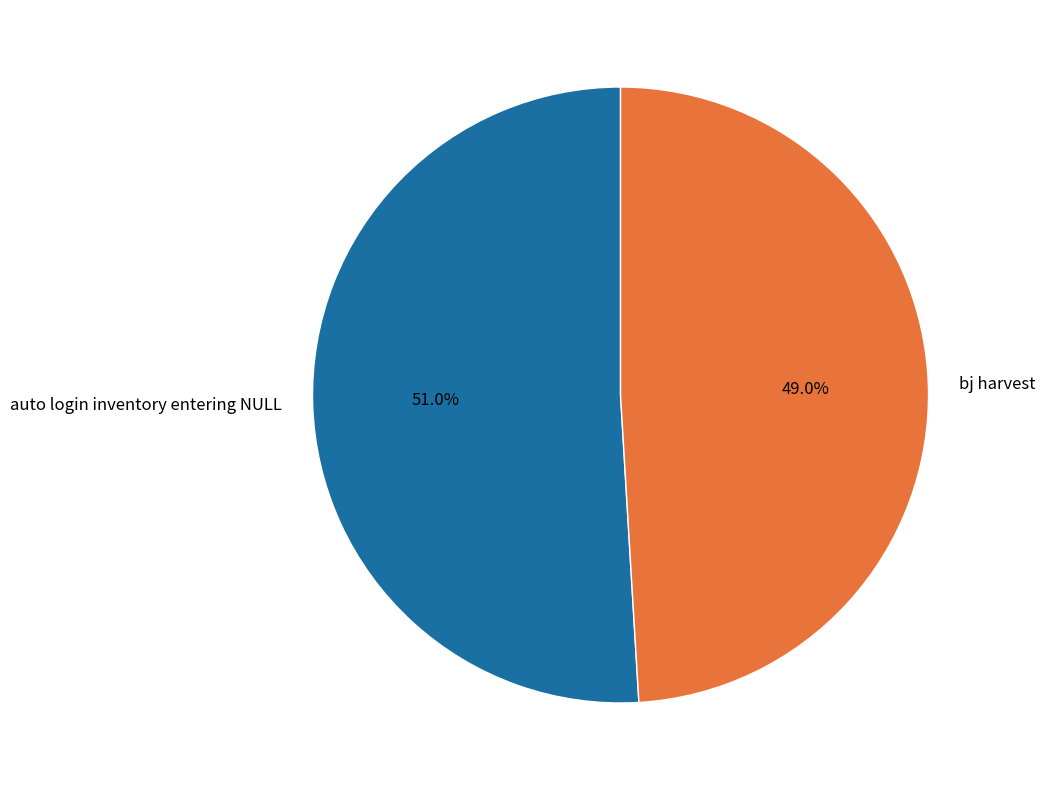

How many slices are in this pie chart?

2